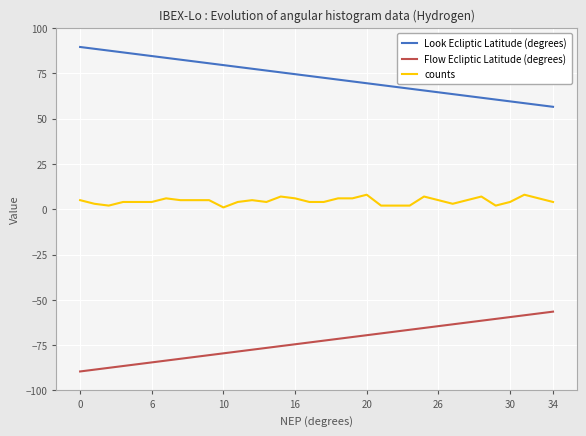

Rank the series by their maximum value, from lowest to highest.

Flow Ecliptic Latitude (degrees), counts, Look Ecliptic Latitude (degrees)